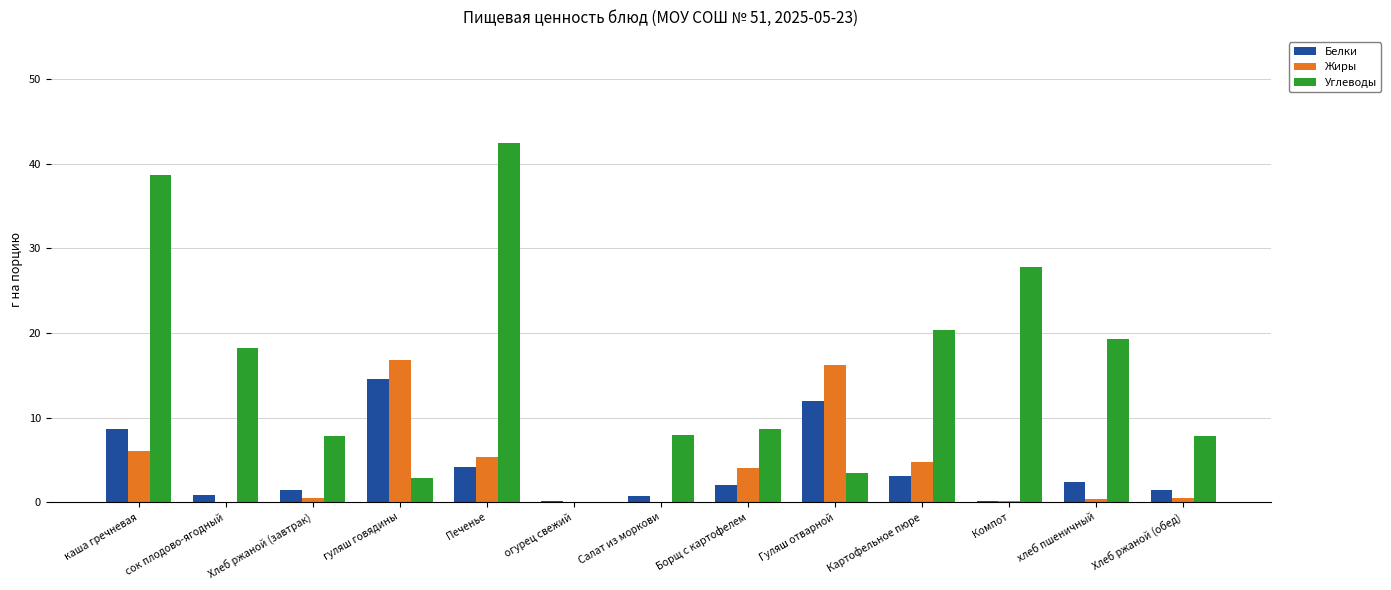

What is the sum of all Белки values?

51.6